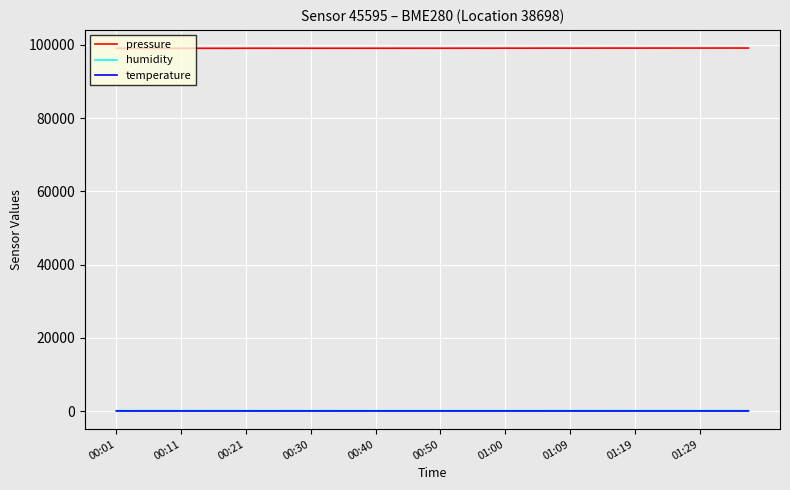

What is the highest value of the pressure series?

99126.8